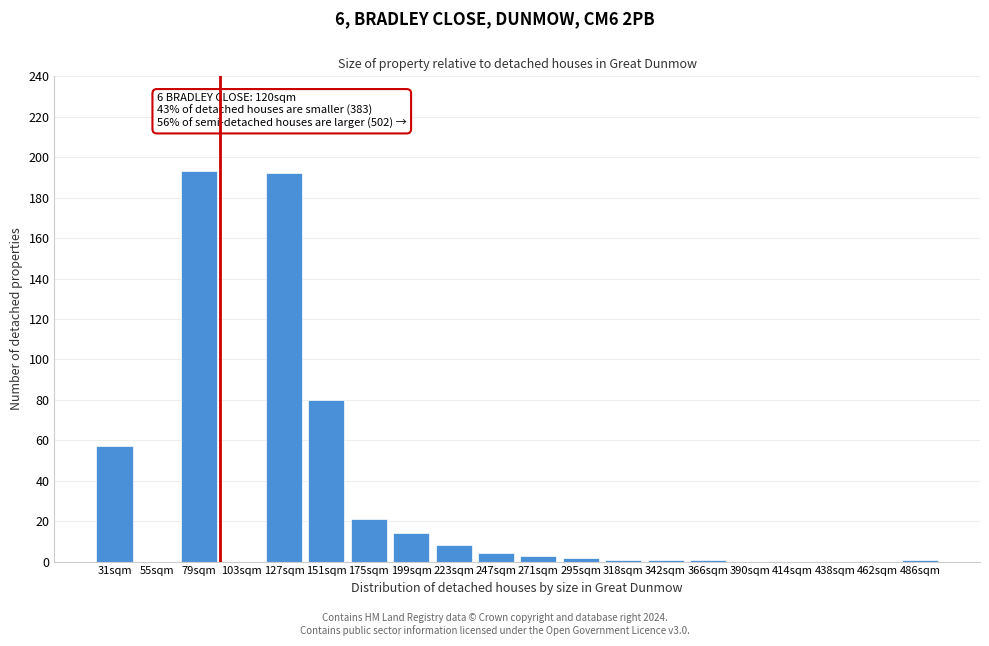

Reading left to right, extract all data points from this chart.

31sqm=57	55sqm=0	79sqm=193	103sqm=0	127sqm=192	151sqm=80	175sqm=21	199sqm=14	223sqm=8	247sqm=4	271sqm=3	295sqm=2	318sqm=1	342sqm=1	366sqm=1	390sqm=0	414sqm=0	438sqm=0	462sqm=0	486sqm=1